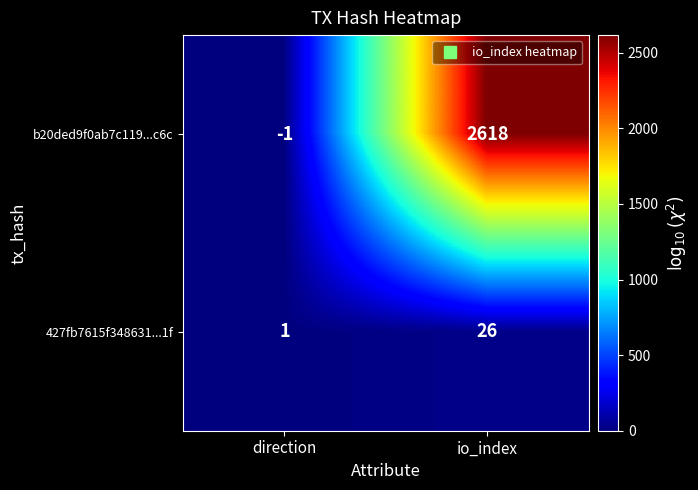

What is the maximum value shown in the chart?

2618